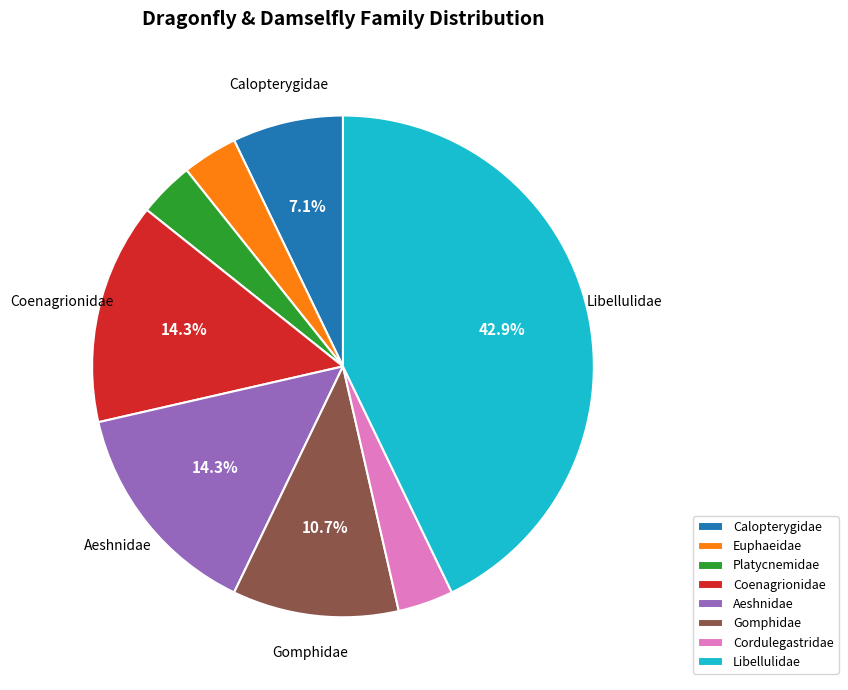

Count the number of slices in the pie.

8